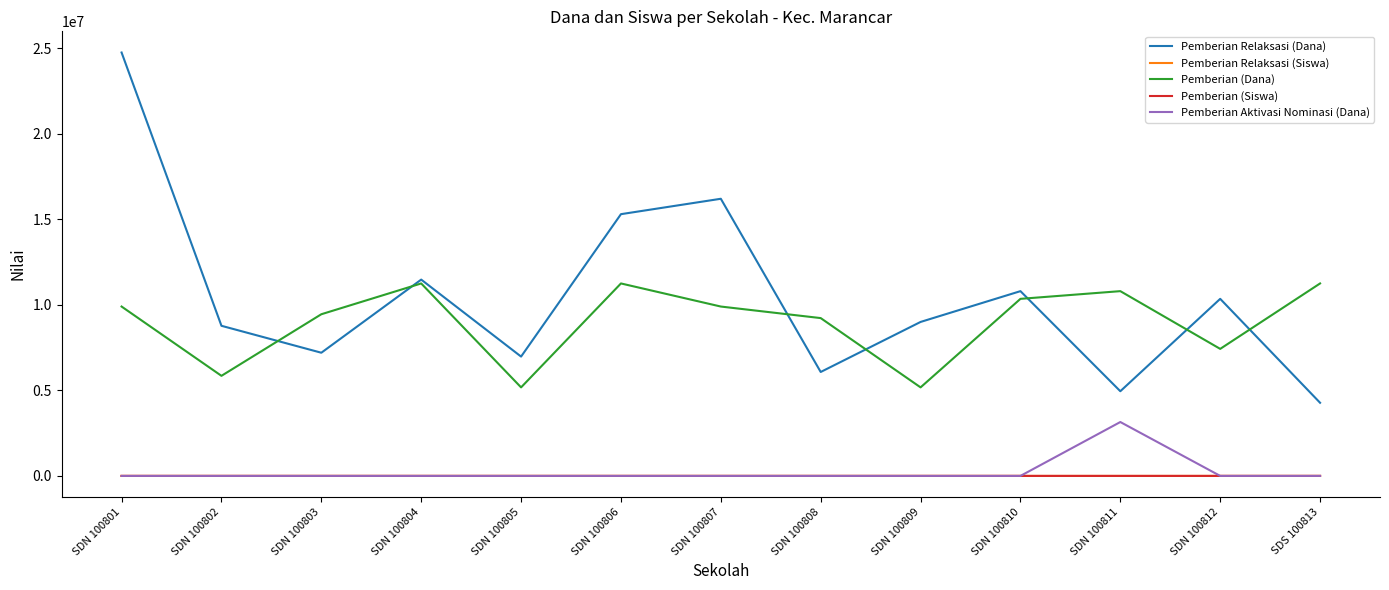

What is the highest value of the Pemberian Aktivasi Nominasi (Dana) series?

3150000